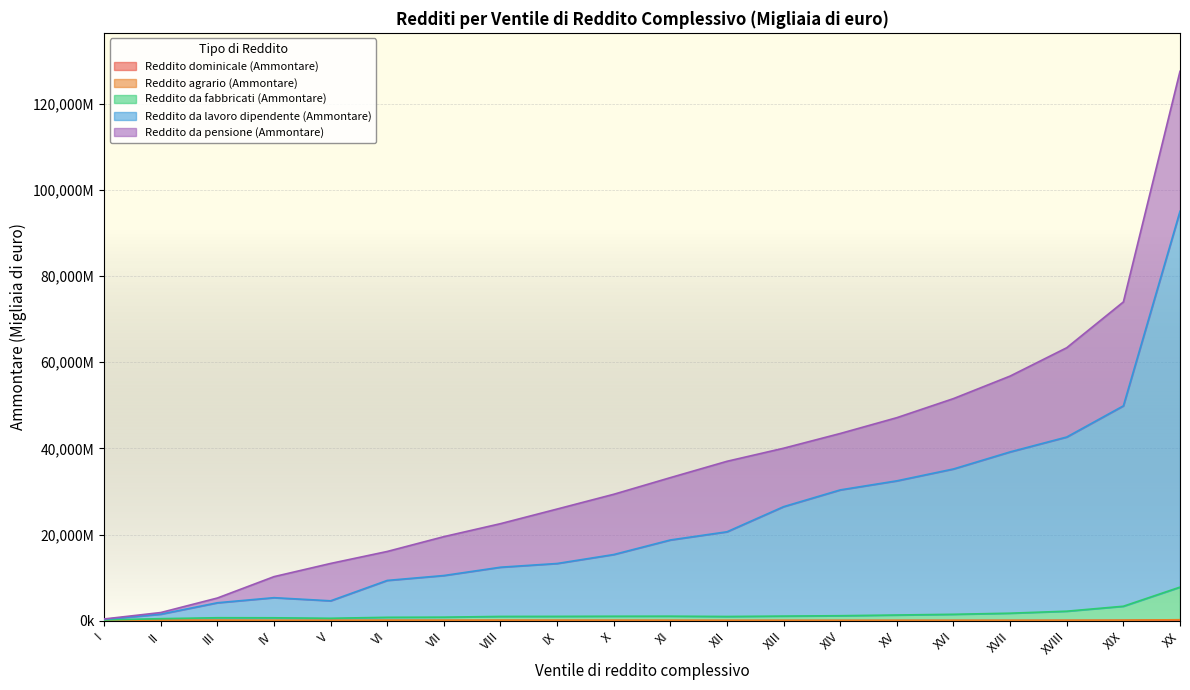

Which series changed the most between I and IV?

Reddito da lavoro dipendente (Ammontare)